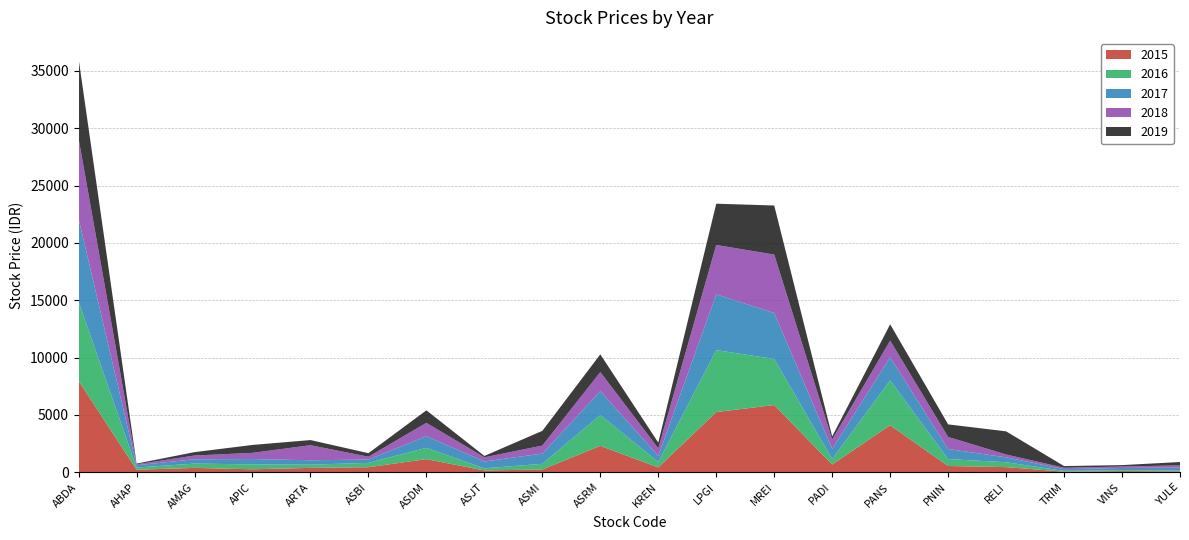

Reading left to right, extract all data points from this chart.

2015: 7975	220	380	259	381	440	1145	157	241	2300	424	5250	5863	675	4100	545	448	51	104	80
2016: 6900	195	374	428	280	380	985	186	496	2690	468	5400	4019	476	3920	605	426	69	82	71
2017: 7250	195	380	466	386	286	1015	600	890	2090	530	4870	4000	890	2010	880	426	149	189	256
2018: 6975	85	326	540	1310	250	1165	360	700	1657	665	4300	5100	815	1450	1050	250	124	126	195
2019: 6975	60	296	690	450	308	1090	119	1285	1546	500	3600	4280	266	1425	1095	2018	147	123	290